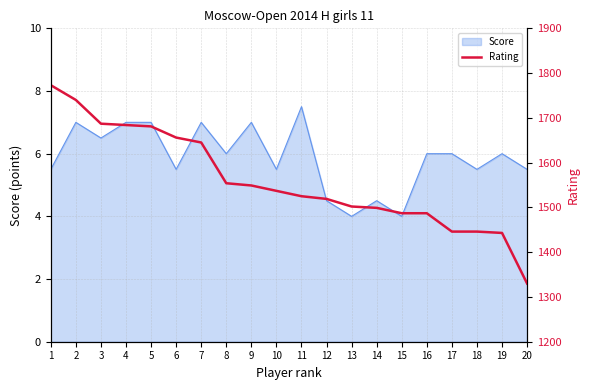

Which has a higher value, 6 or 5?

5